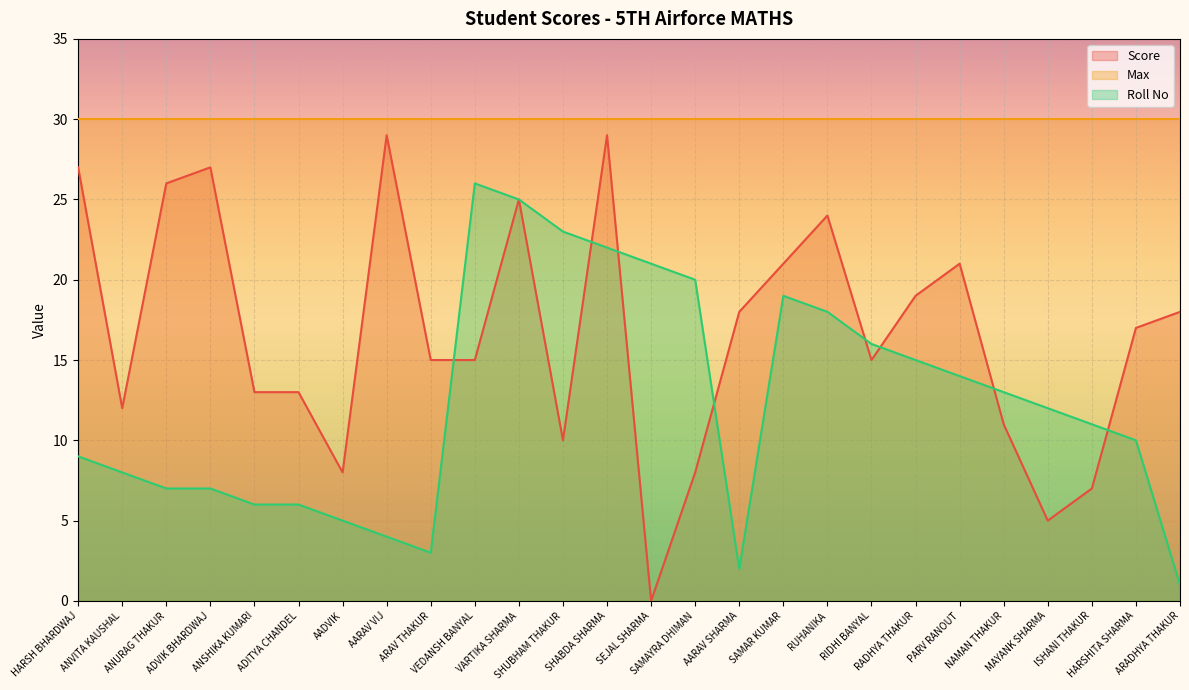

What is the sum of the Roll No values at ISHANI THAKUR and ARADHYA THAKUR?

12